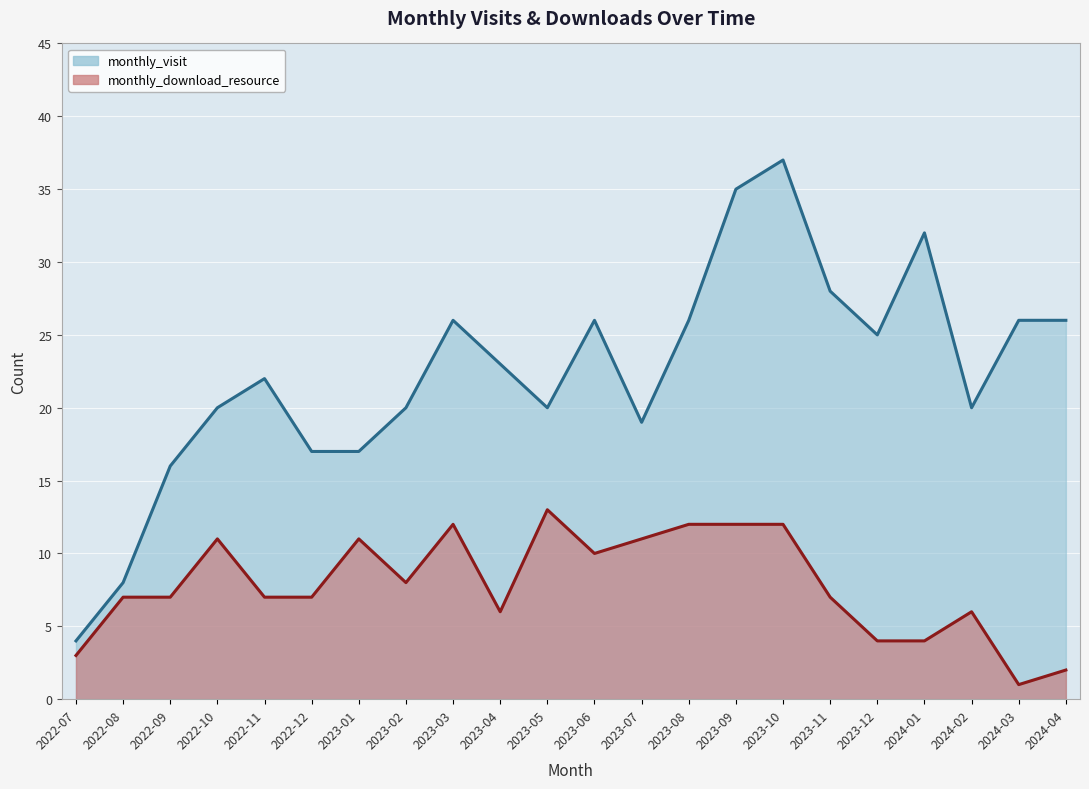

Rank the series by their average value, from lowest to highest.

monthly_download_resource line, monthly_visit line